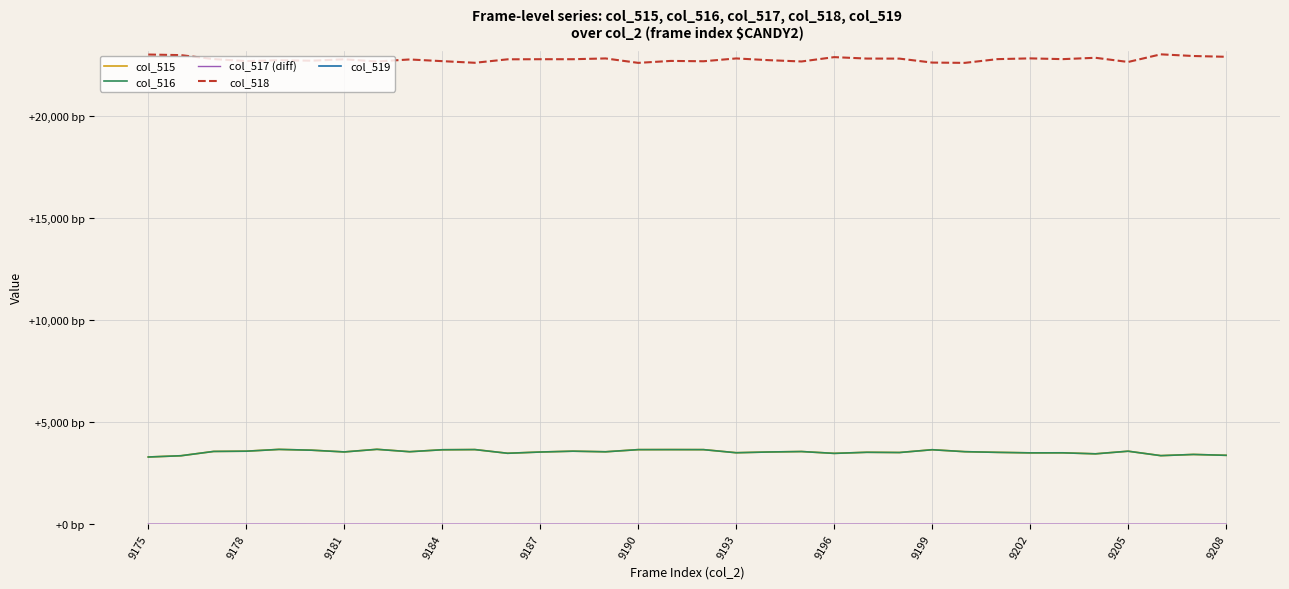

At which category does col_519 reach its first local peak?

9178